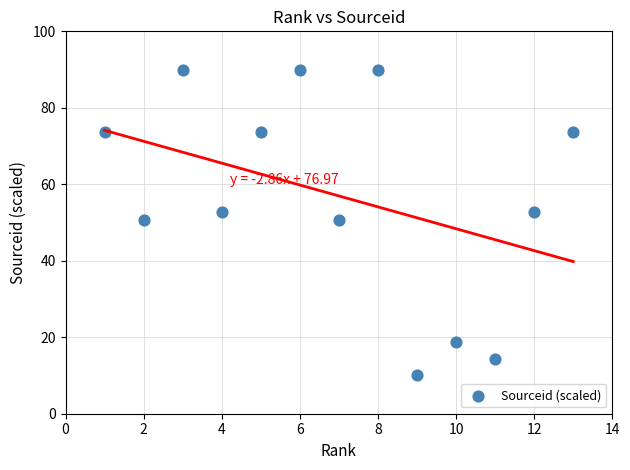

What is the range of Y values (max minus min)?

80.0